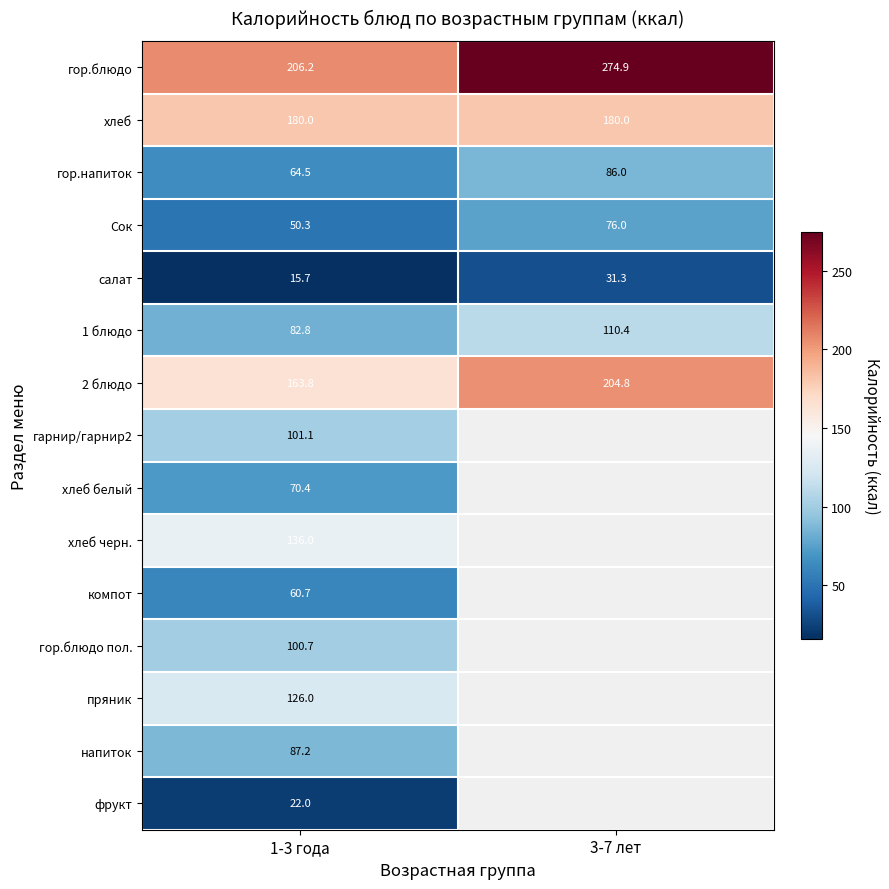

What is the highest value of the 1 блюдо series?

110.4